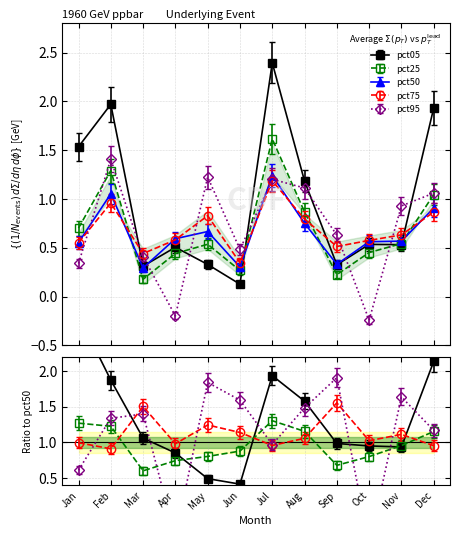

Between Oct and Nov, which series saw the biggest shift?

pct95